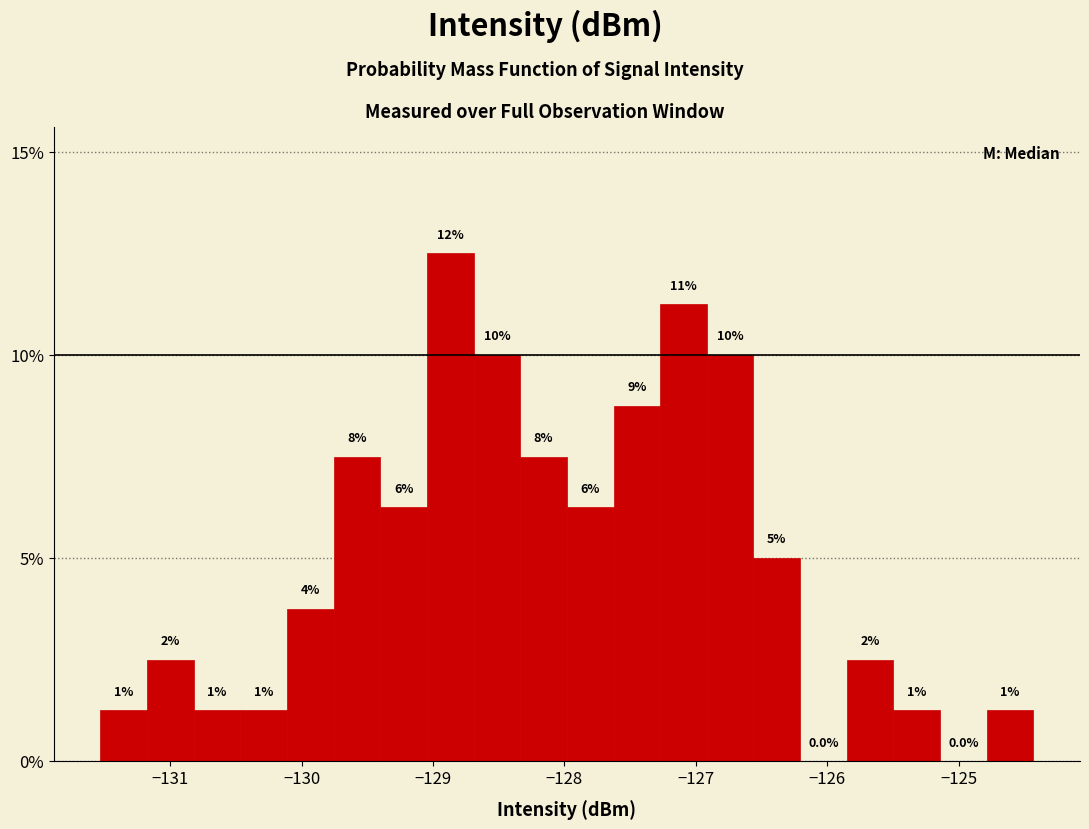

Around what value on the x-axis is the tallest bar? Give the approximate position of its centre, as read against the axis.

-128.9